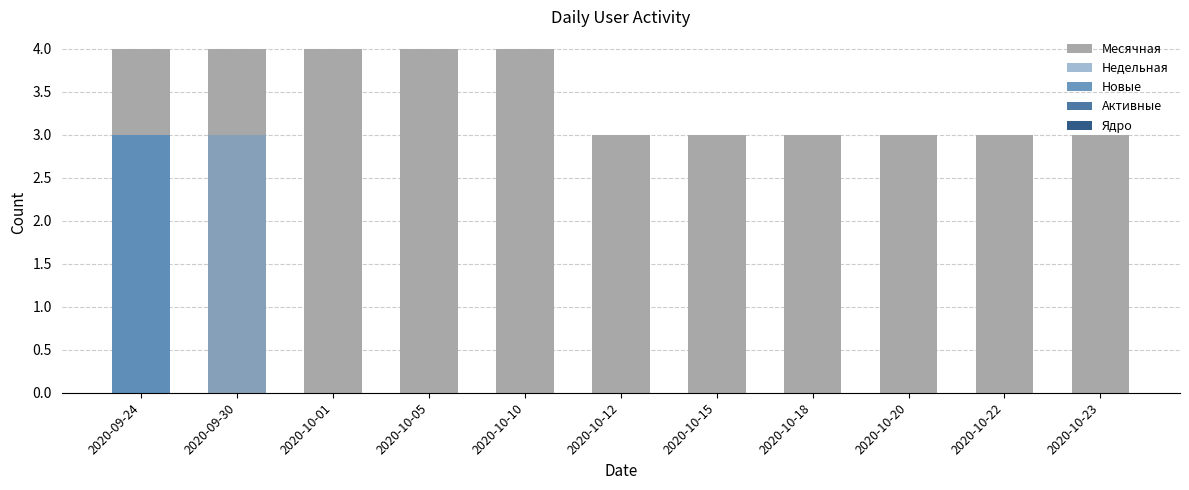

Which series has the largest total across all categories?

Месячная